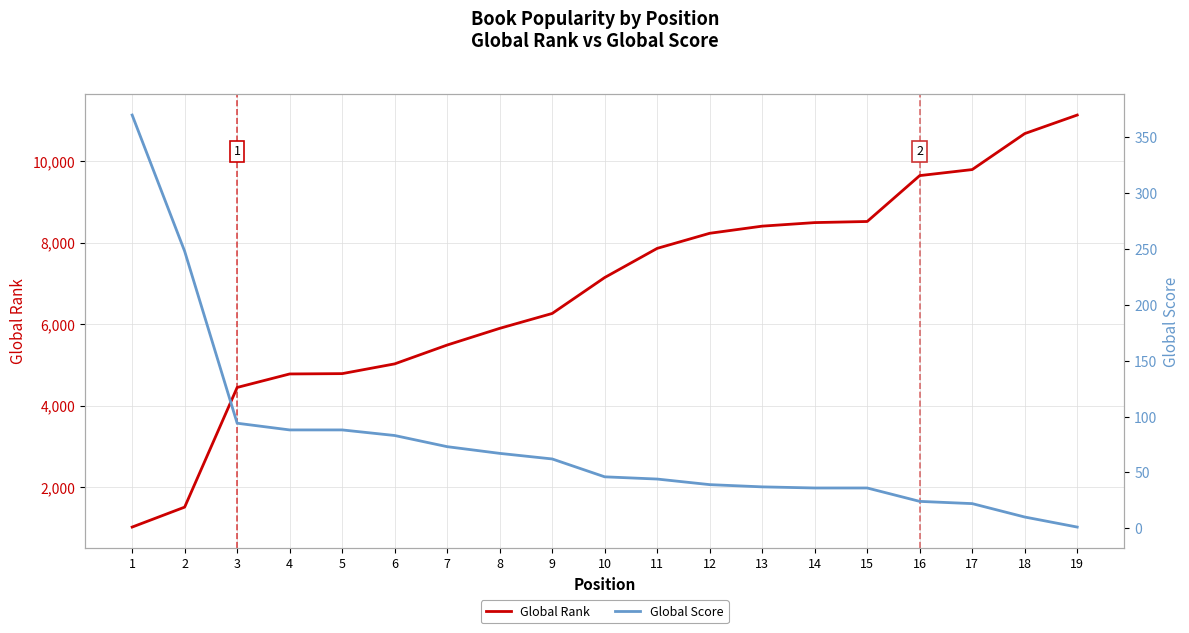

What is the difference between the maximum and second lowest values in the Global Score series?

360